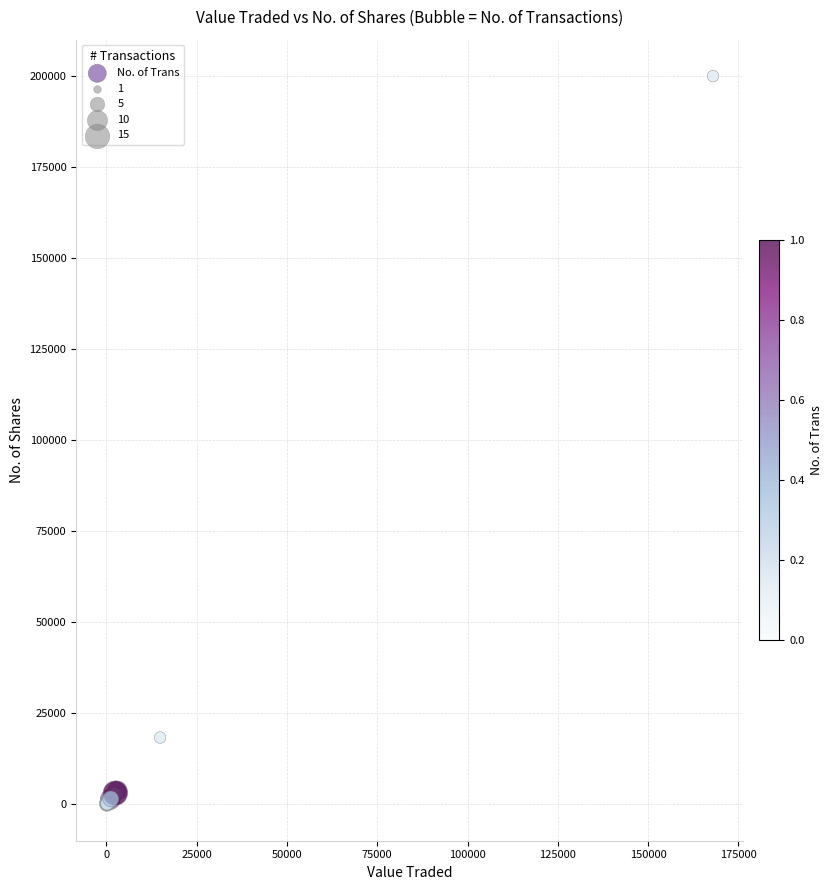

What Y value in the scatter plot is closest to 100000?

18339